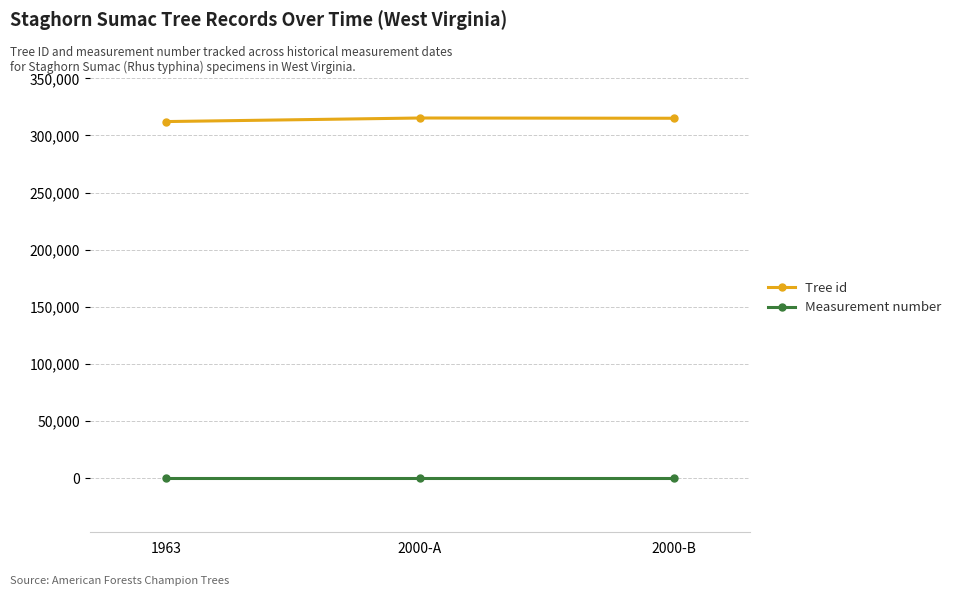

What is the minimum value shown in the chart?

1